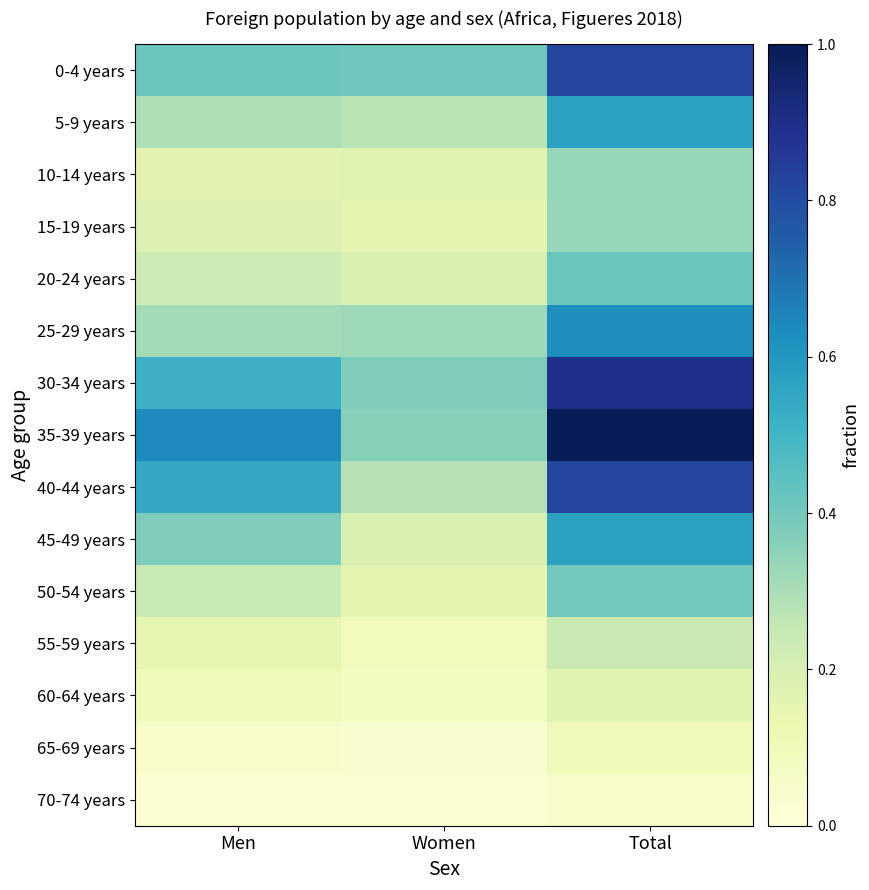

Which category has the highest value across all series?

Total